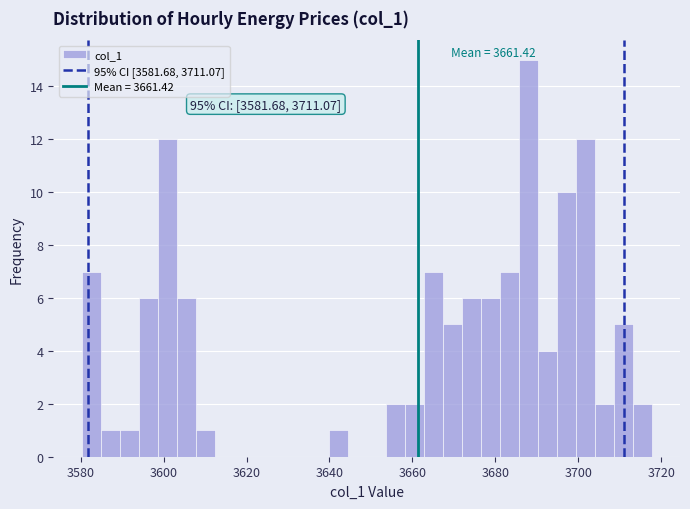

Around what value on the x-axis is the tallest bar? Give the approximate position of its centre, as read against the axis.

3688